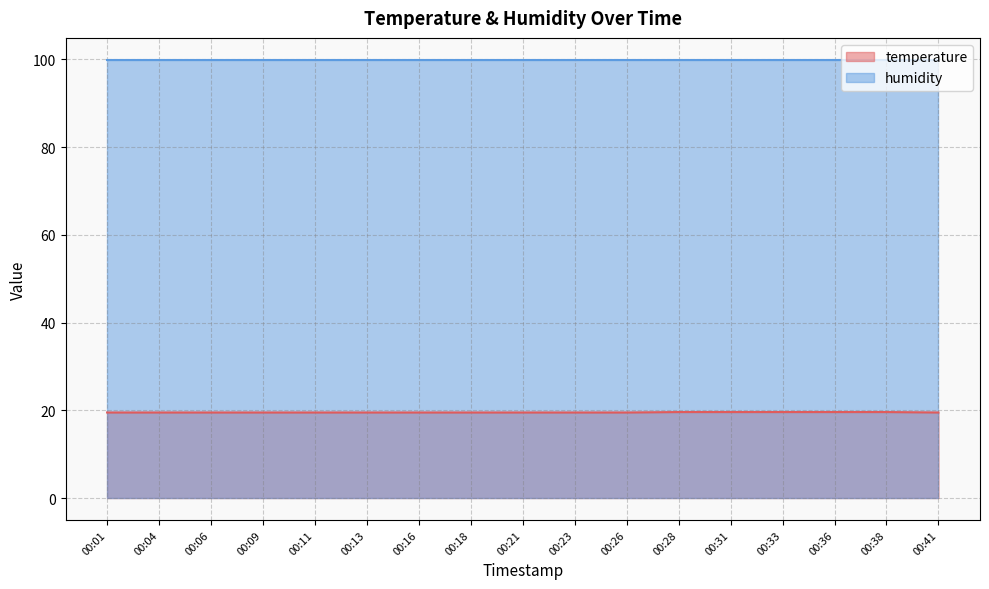

Reading left to right, extract all data points from this chart.

19.5	19.5	19.5	19.5	19.5	19.5	19.5	19.5	19.5	19.5	19.5	19.6	19.6	19.6	19.6	19.6	19.5